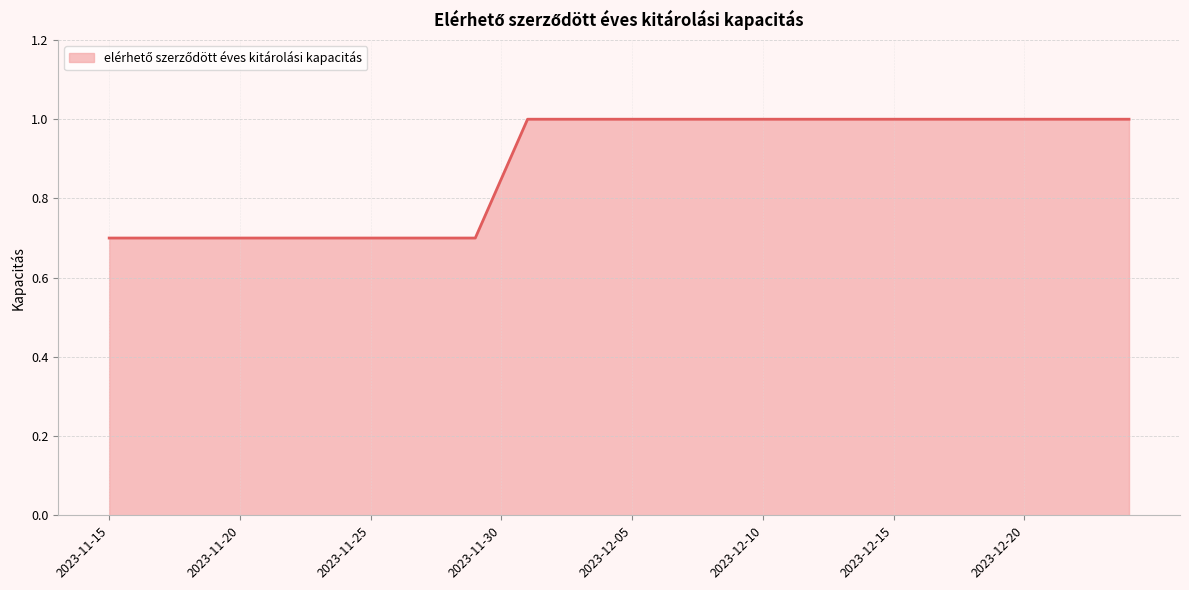

What is the difference between the maximum and minimum values?

0.3